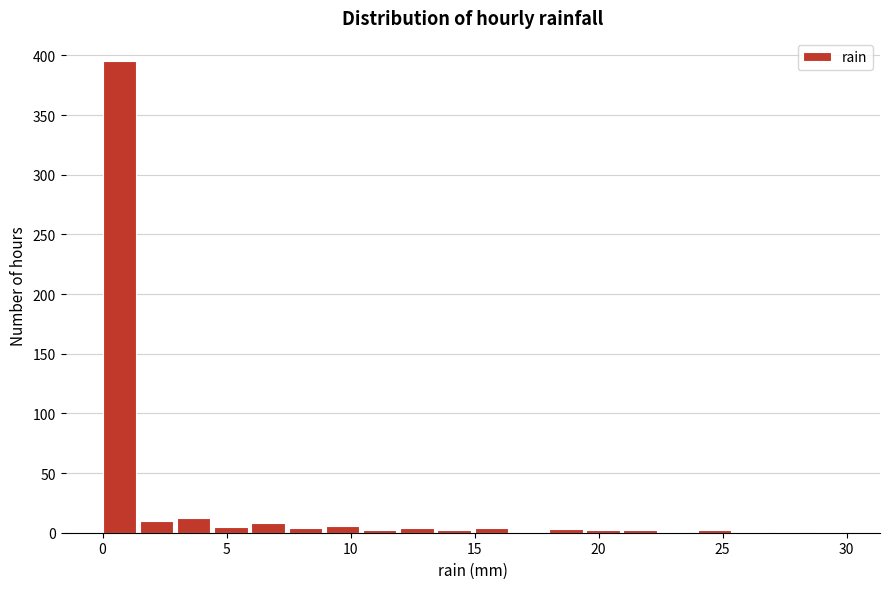

Read against the x-axis, roughly where is the centre of the tallest bar?

0.5